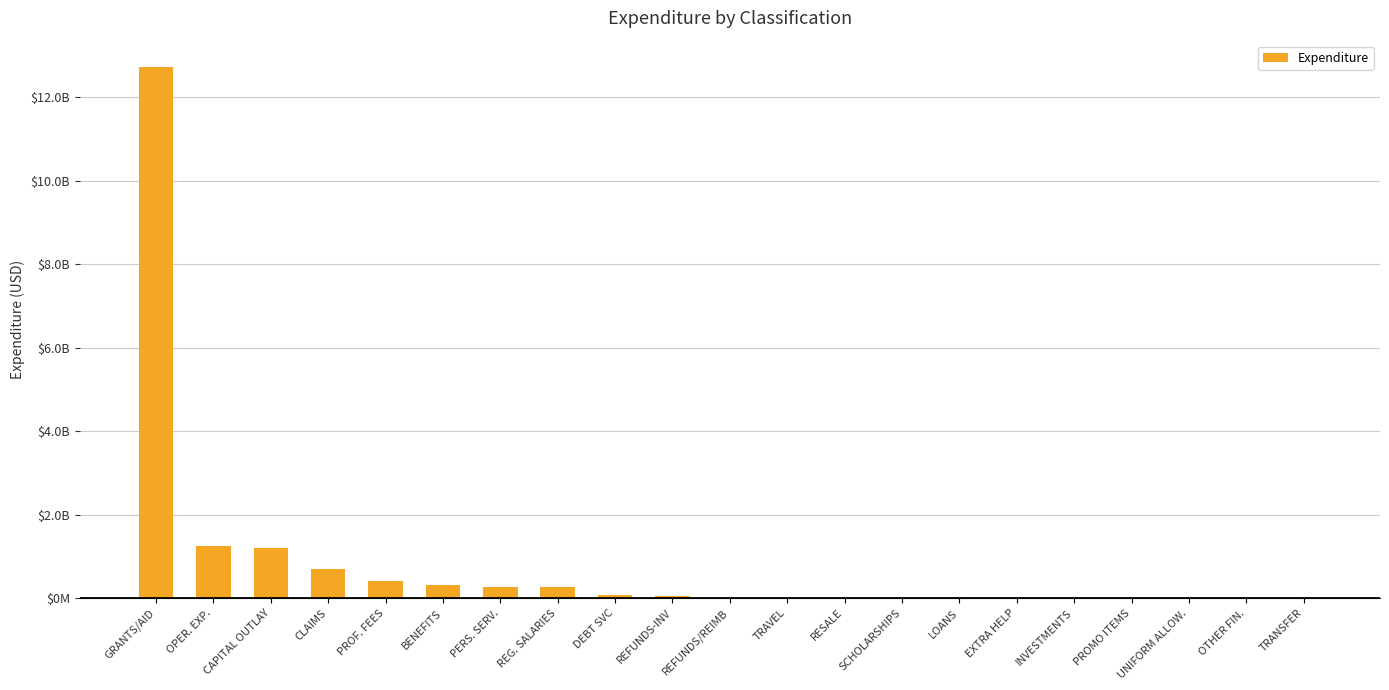

At which label does the data first exceed 5657379?

GRANTS/AID